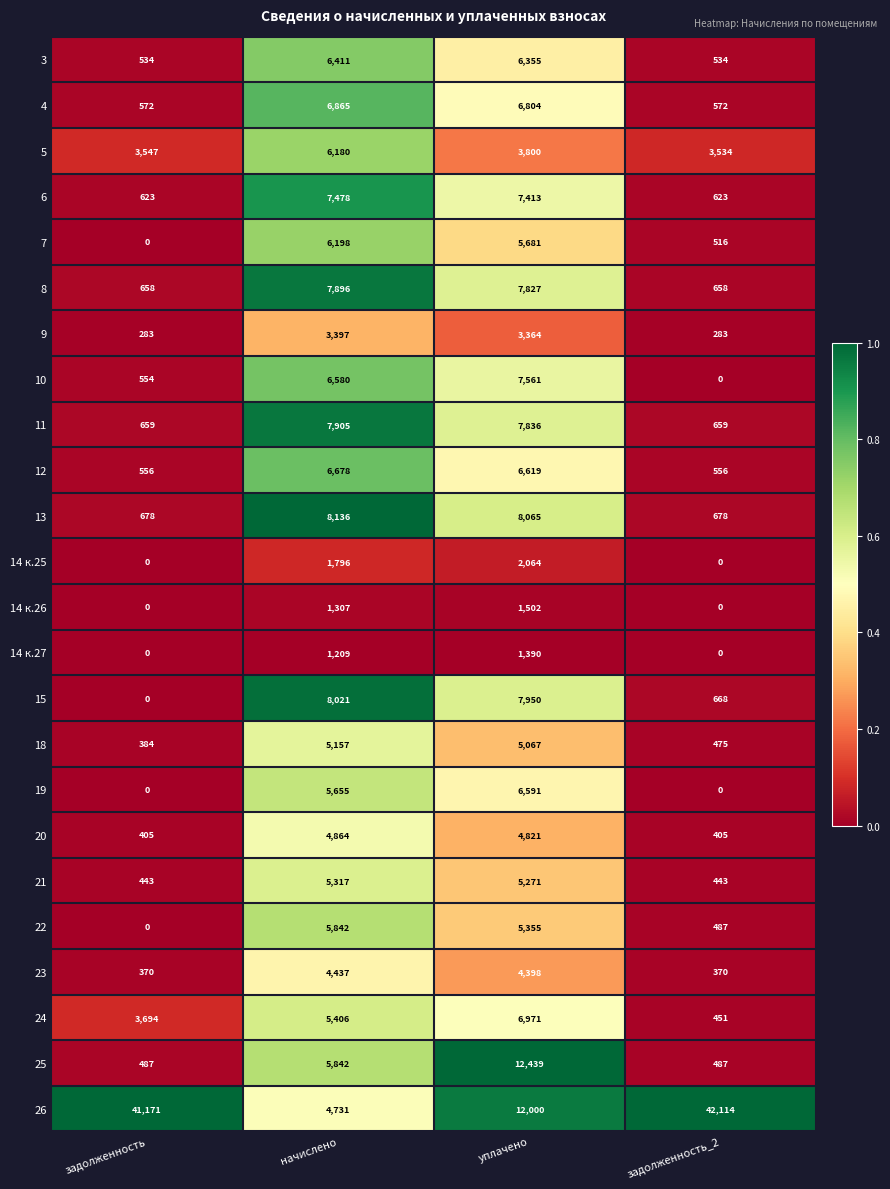

What is the total value across all series at уплачено?

147144